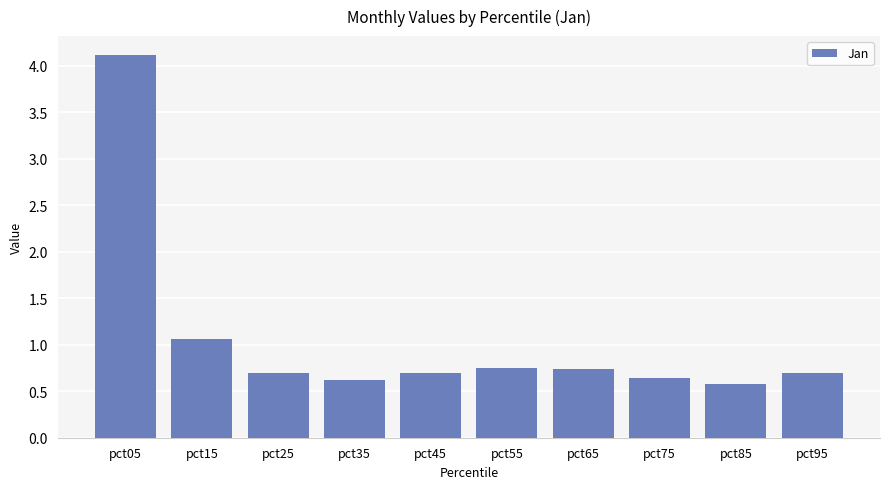

What is the smallest value displayed?

0.6